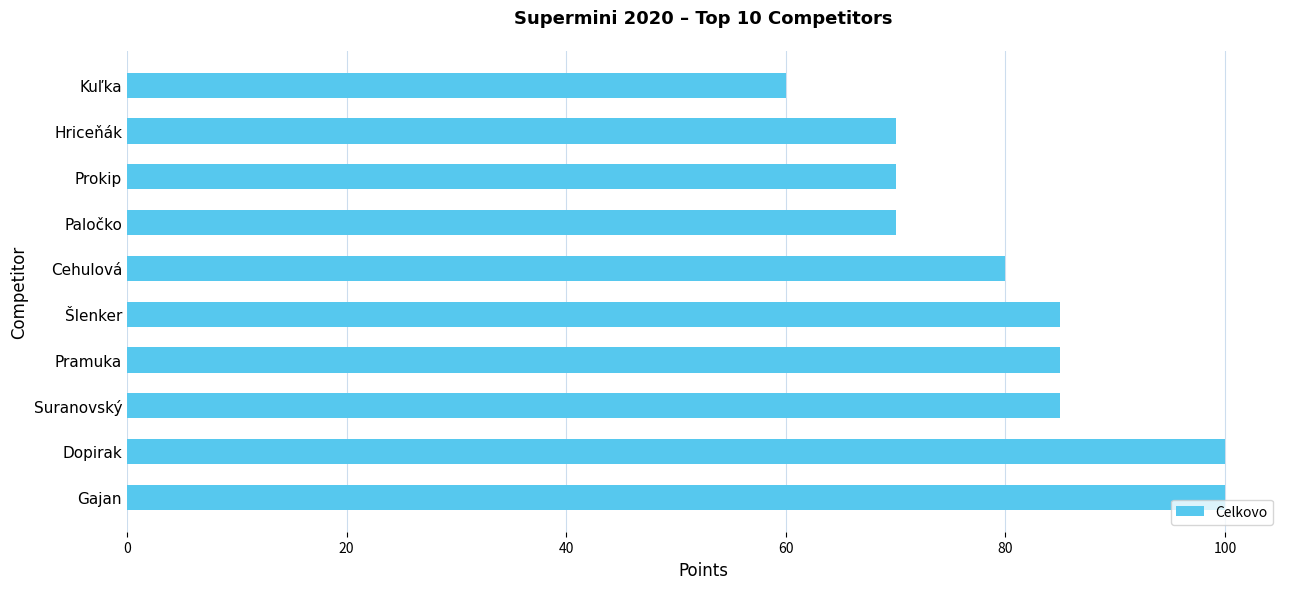

Read the value at Šlenker, to the nearest 5.

85